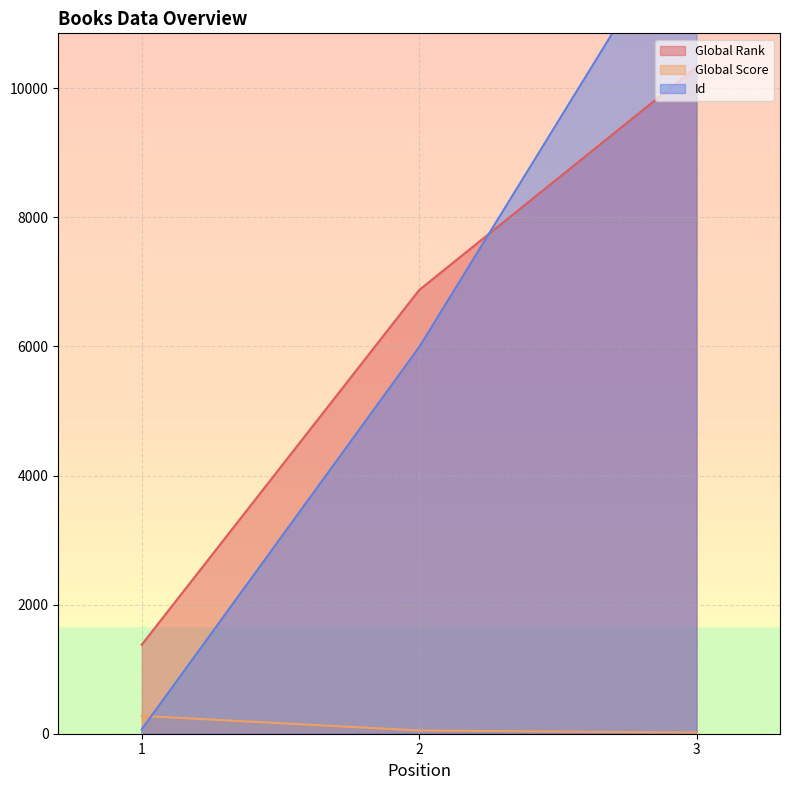

How many Id values are between 68 and 12976?

3